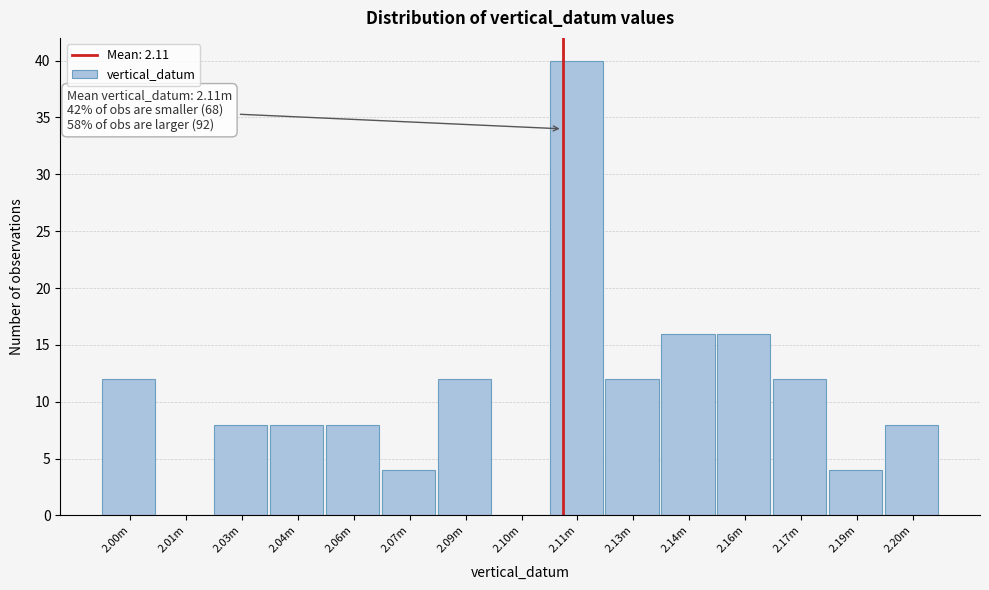

Reading left to right, what are all the values shown in this chart?

2.00m=12	2.01m=0	2.03m=8	2.04m=8	2.06m=8	2.07m=4	2.09m=12	2.10m=0	2.11m=40	2.13m=12	2.14m=16	2.16m=16	2.17m=12	2.19m=4	2.20m=8